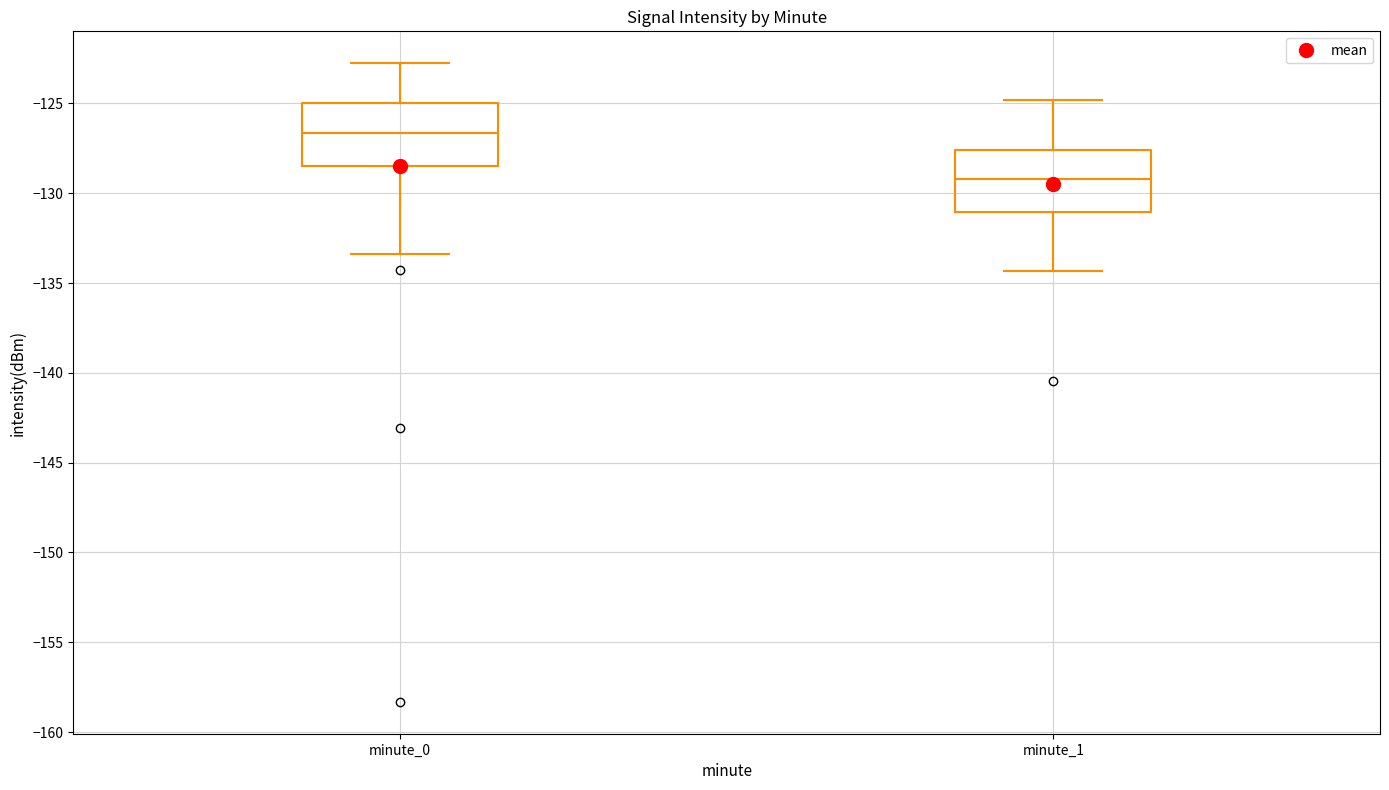

Reading left to right, transcribe this box plot: for each box, give where its median line is, the range the box spans, and where its two whiskers end, as read against the y-axis. The values are not printed on the chart, so give them approximately, as read against the axis.

minute_0: median -126.5, box -128.5 to -125.0, whiskers -133.5 to -123.0
minute_1: median -129.0, box -131.0 to -127.5, whiskers -134.5 to -125.0